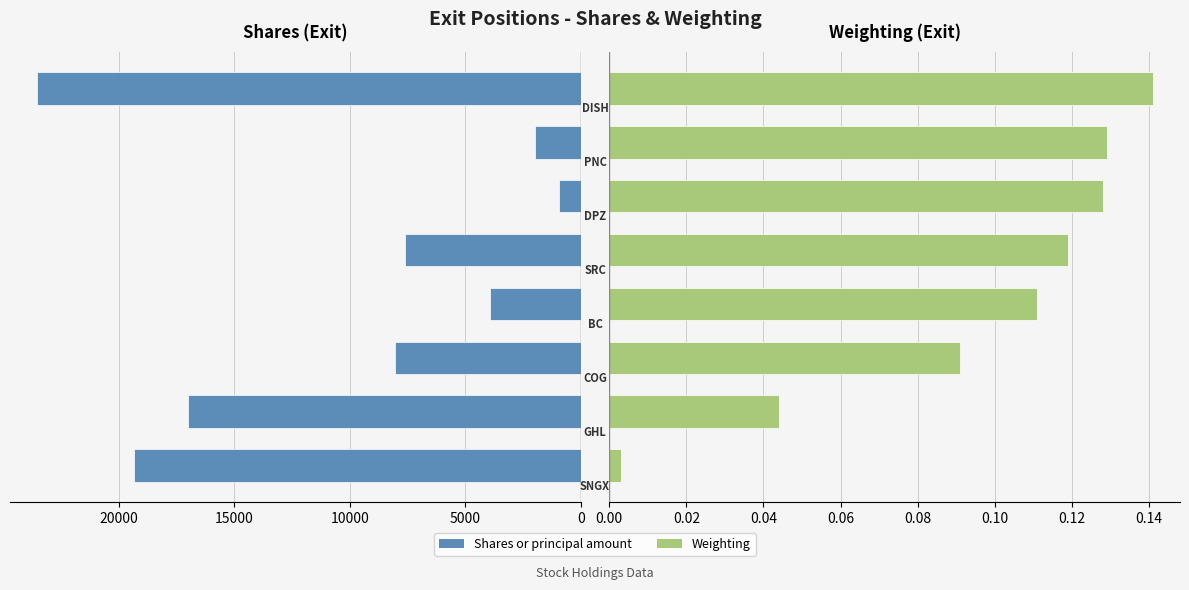

Is it true that Weighting equals 0.1 at 10000?

True